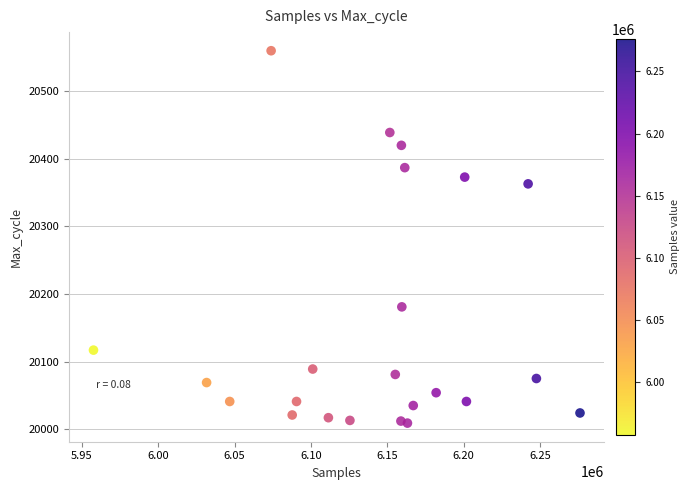

What Y value in the scatter plot is closest to 20284?

20363